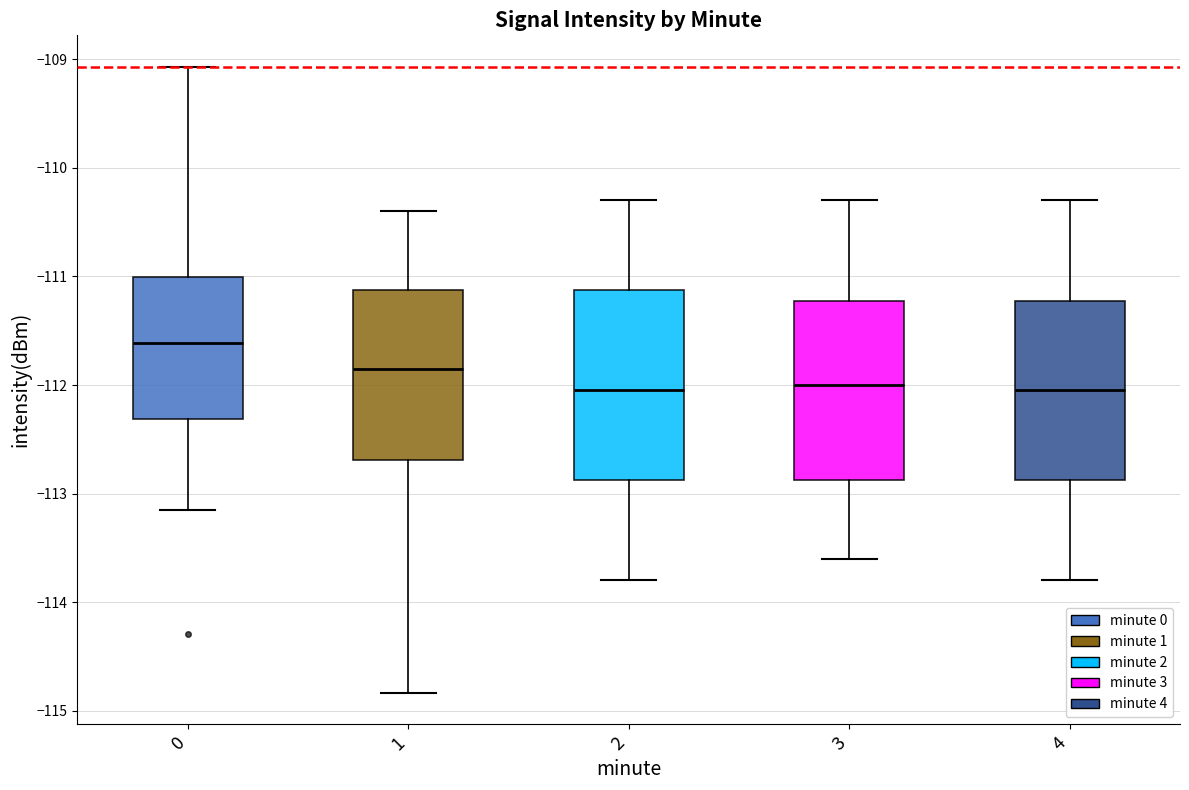

Reading left to right, read every box against the y-axis: the position of its median line, the range the box covers, and the ends of its whiskers. The values are not printed on the chart, so give them approximately, as read against the axis.

0: median -111.6, box -112.3 to -111.0, whiskers -113.1 to -109.1
1: median -111.8, box -112.7 to -111.1, whiskers -114.8 to -110.4
2: median -112.0, box -112.9 to -111.1, whiskers -113.8 to -110.3
3: median -112.0, box -112.9 to -111.2, whiskers -113.6 to -110.3
4: median -112.0, box -112.9 to -111.2, whiskers -113.8 to -110.3